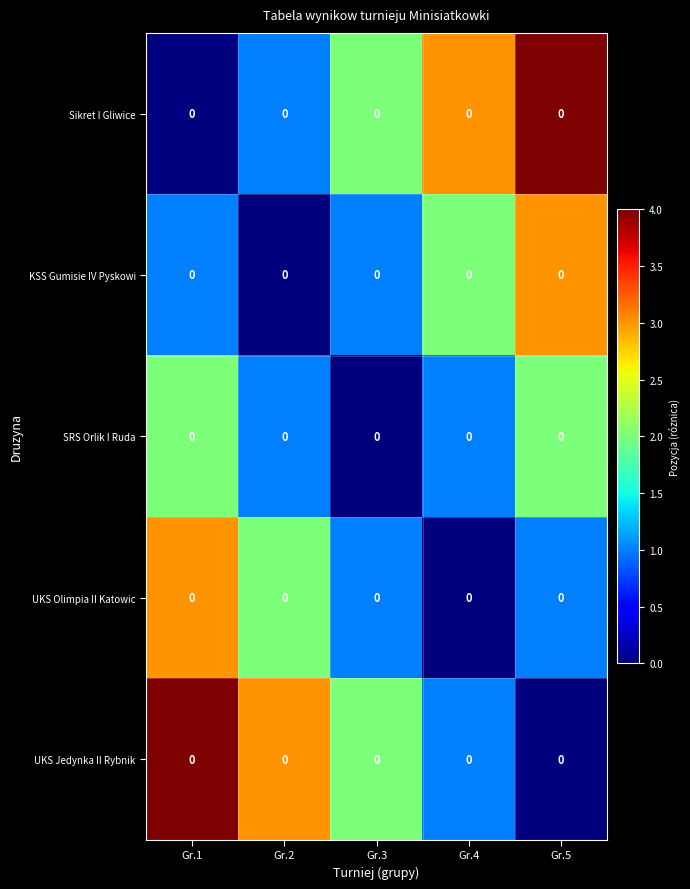

Which category has the lowest value in the UKS Jedynka II Rybnik series?

Gr.5